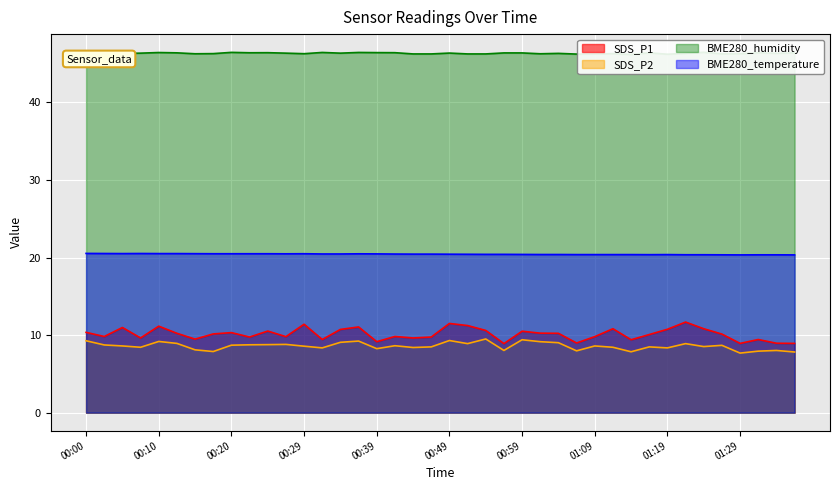

True or false: SDS_P2 and BME280_temperature intersect in this chart.

False